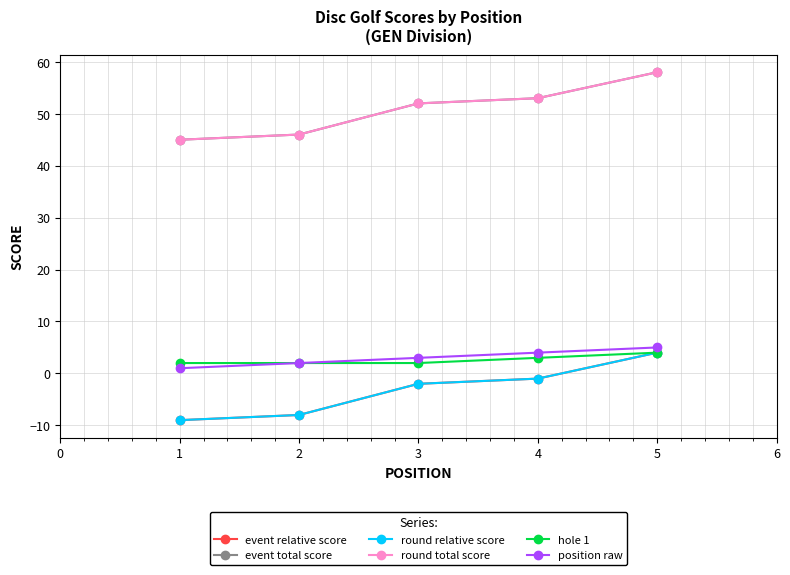

Reading left to right, list all the values displayed in this chart.

event relative score: -9	-8	-2	-1	4
event total score: 45	46	52	53	58
round relative score: -9	-8	-2	-1	4
round total score: 45	46	52	53	58
hole 1: 2	2	2	3	4
position raw: 1	2	3	4	5